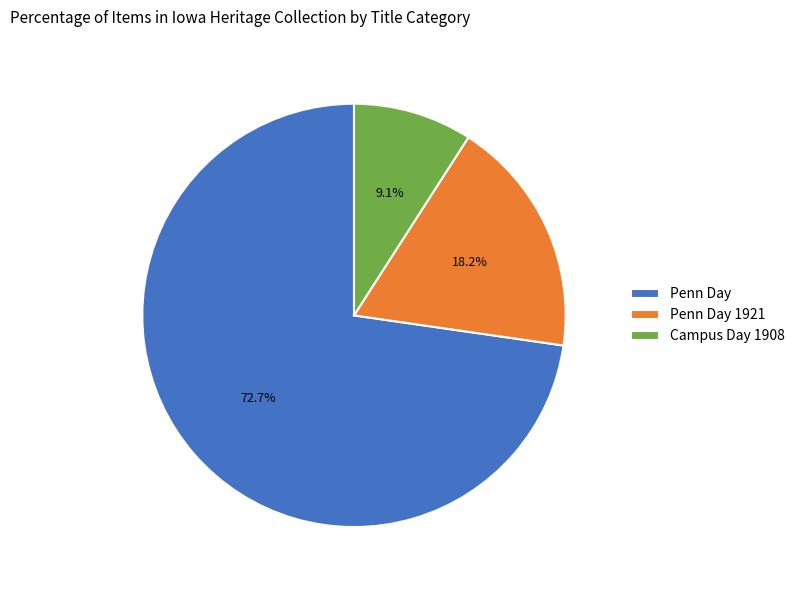

Count the number of slices in the pie.

3